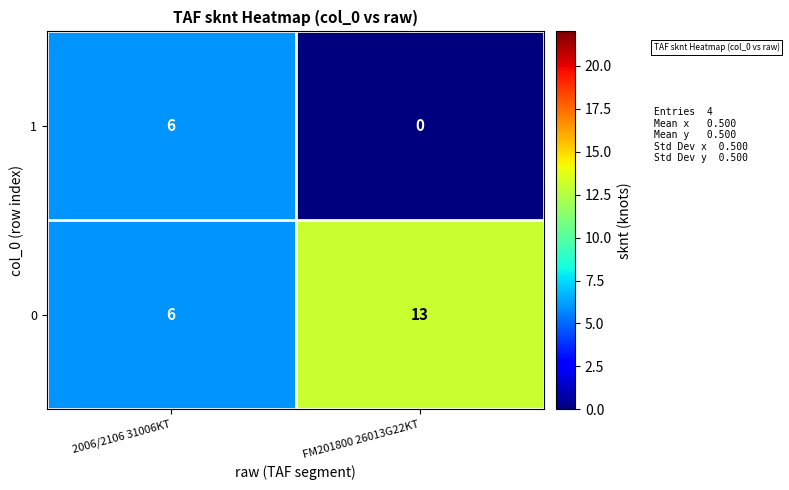

What is the sum of the 1 values at FM201800 26013G22KT and 2006/2106 31006KT?

6